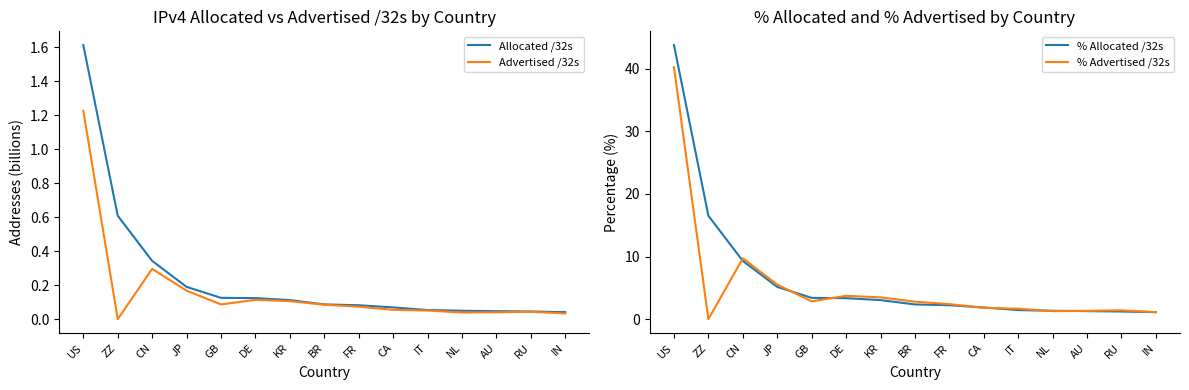

What is the approximate value of % Advertised /32s at RU?

1.4